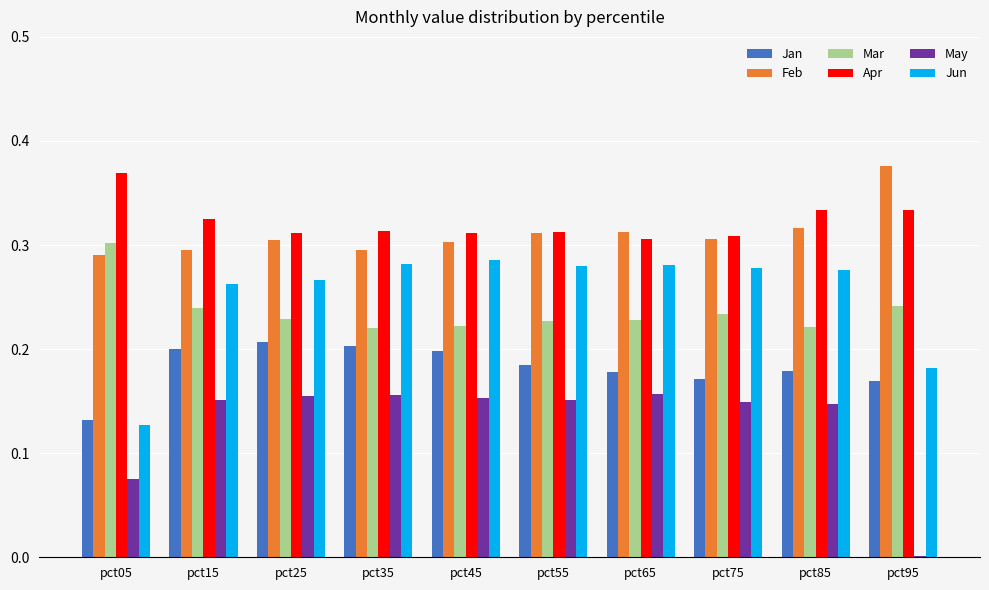

Is the value of Jun at pct95 greater than the value of Jan at pct15?

No